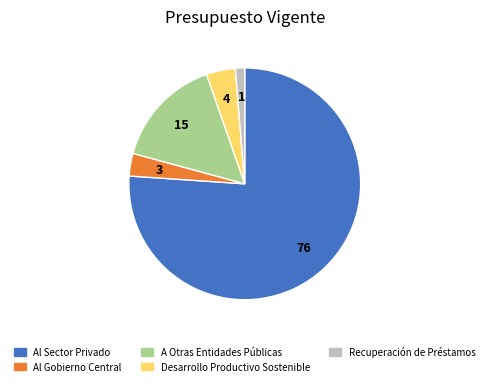

How many slices are in this pie chart?

5